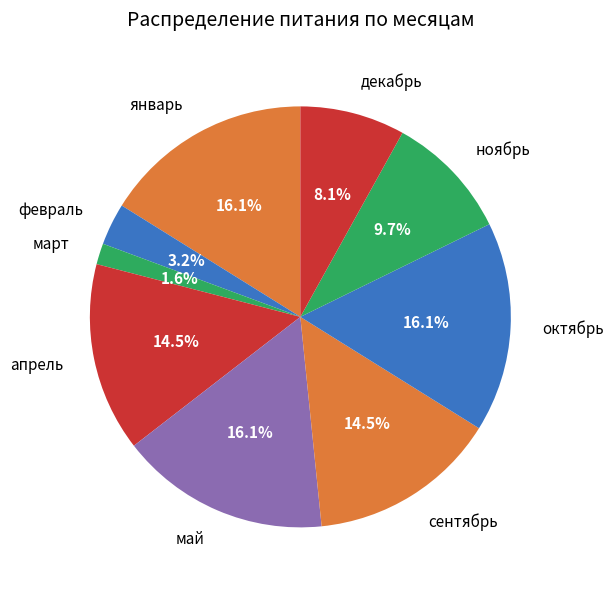

What percentage is NOT represented by май?

83.9%